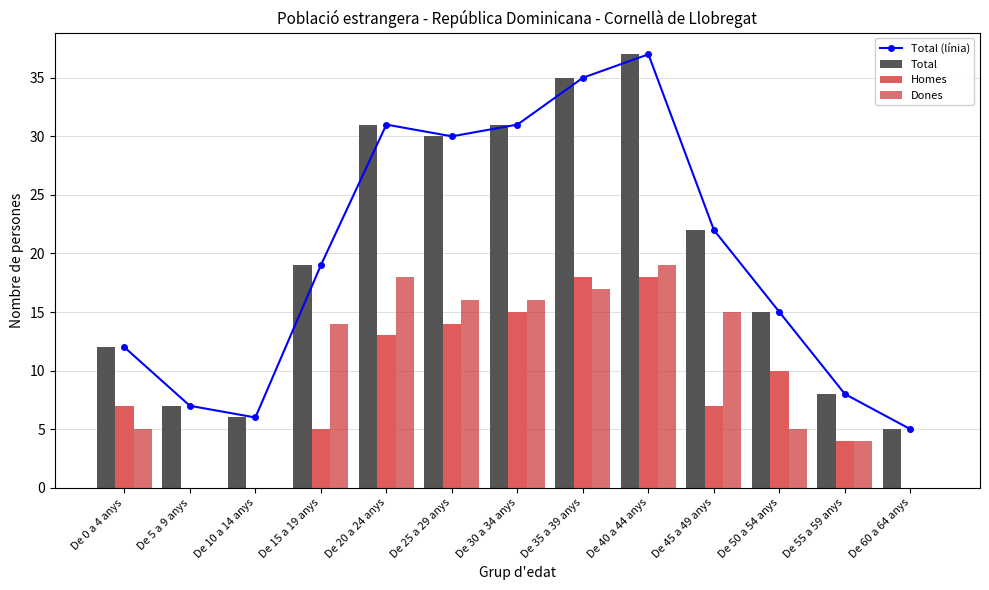

Rank the series by their maximum value, from highest to lowest.

Total (línia), Total, Dones, Homes